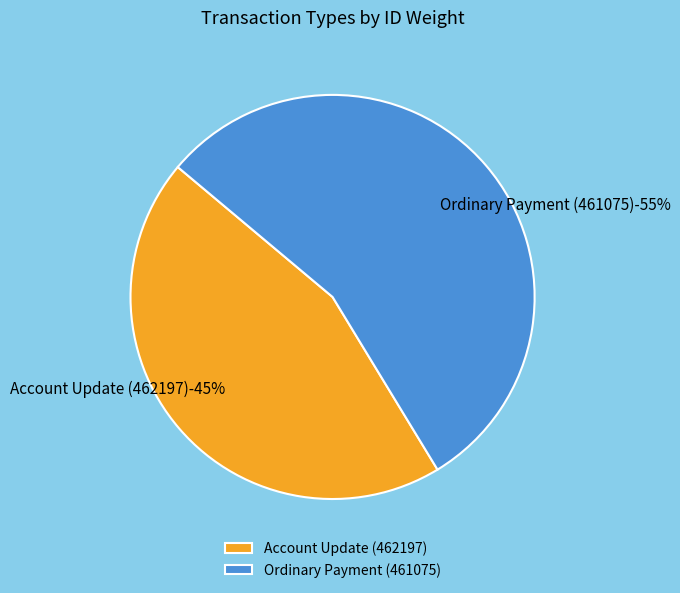

Is there any slice that represents more than half of the pie?

Yes